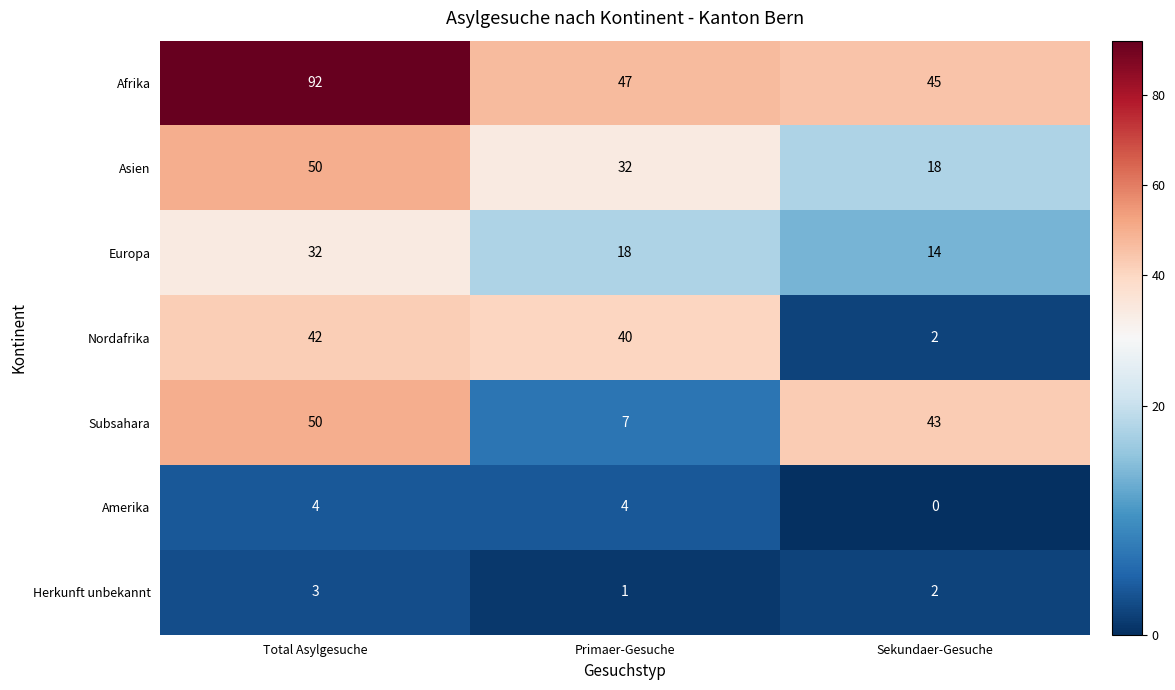

At which category does the chart reach its peak across all series?

Total Asylgesuche